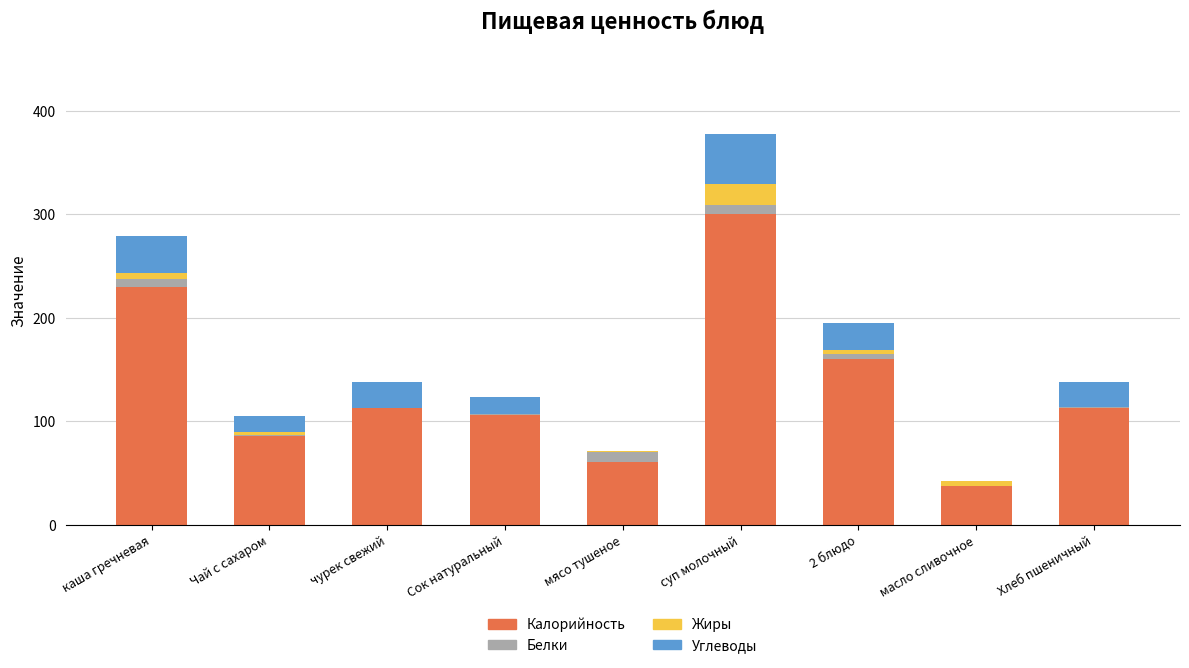

At which category is the sum across all series the highest?

суп молочный